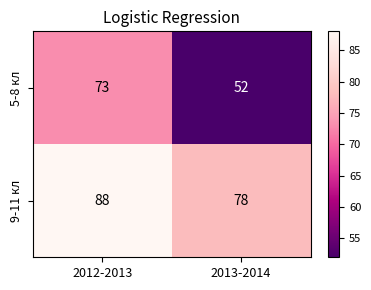

Rank the series by their average value, from lowest to highest.

5-8 кл, 9-11 кл